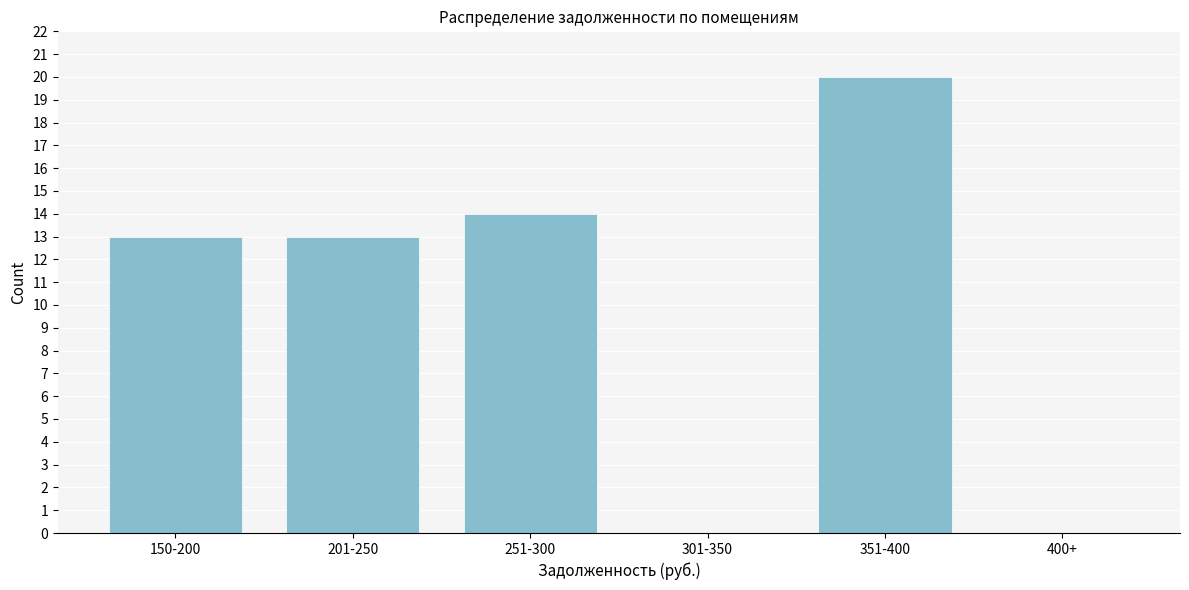

Reading left to right, what are all the values shown in this chart?

150-200=13	201-250=13	251-300=14	301-350=0	351-400=20	400+=0